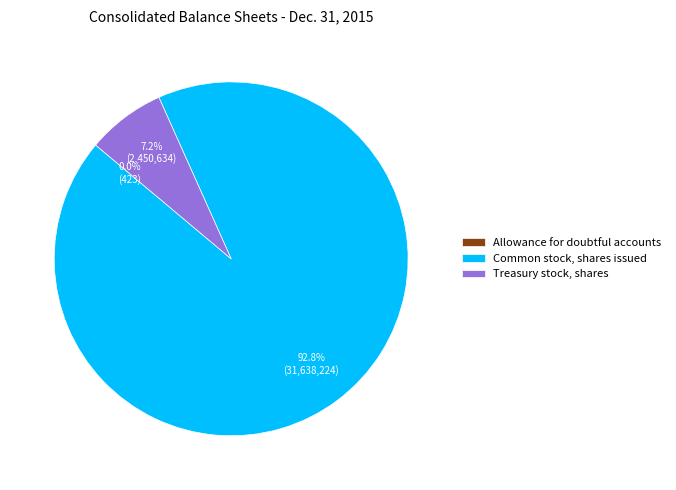

Do Treasury stock, shares and Common stock, shares issued together represent more than half of the pie?

Yes